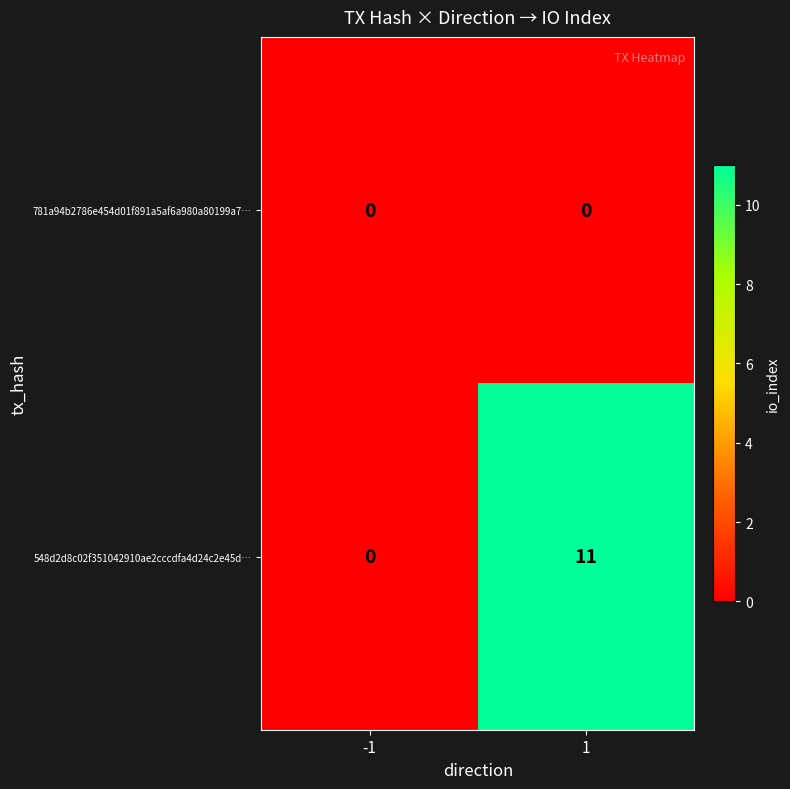

Which series has the largest range (max minus min)?

548d2d8c02f351042910ae2cccdfa4d24c2e45d…